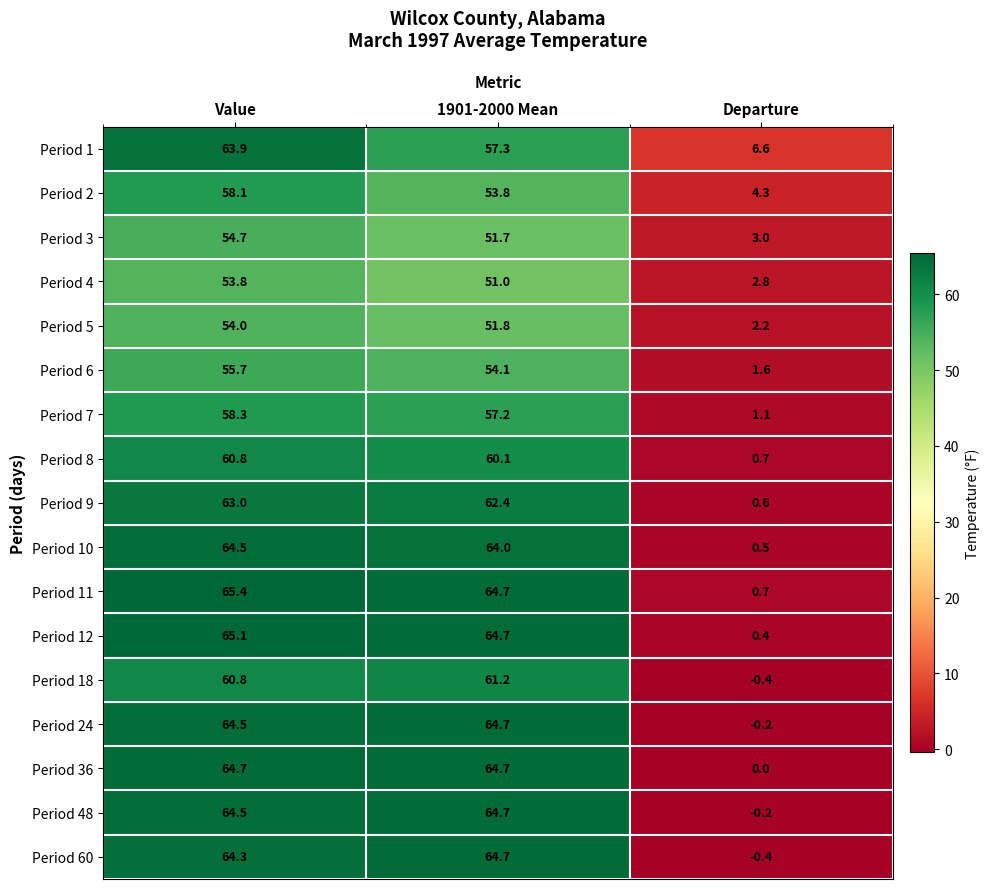

What is the difference between the second highest and minimum values in the Period 3 series?

48.7